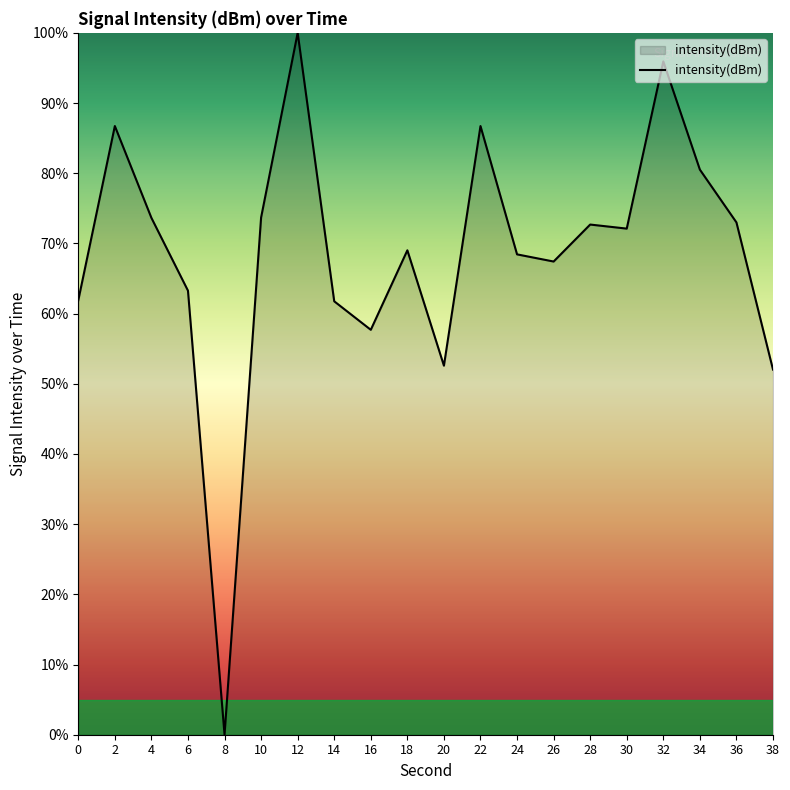

What is the difference between the maximum and minimum values?

100.0